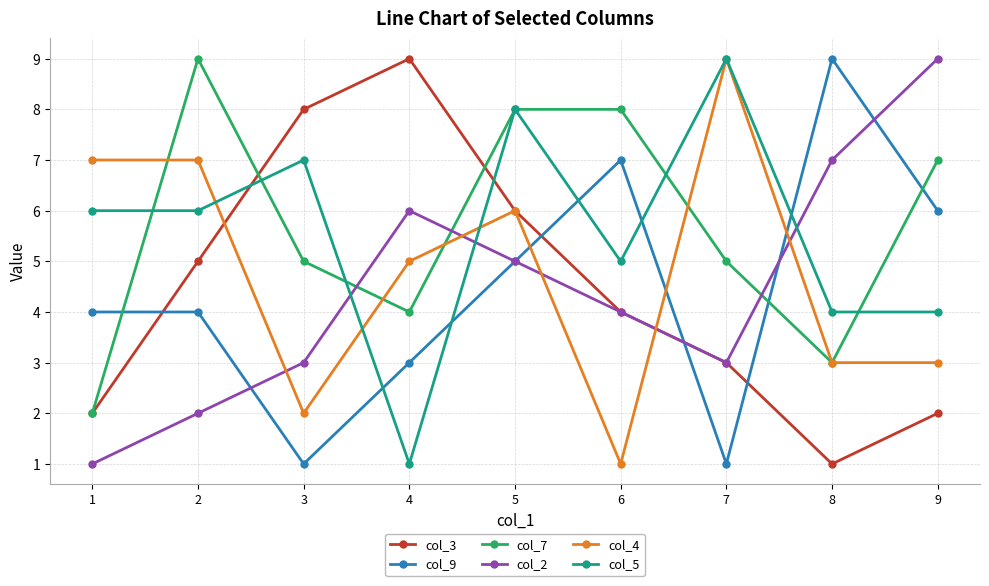

At 9, list the series in order from smallest to largest.

col_3, col_4, col_5, col_9, col_7, col_2